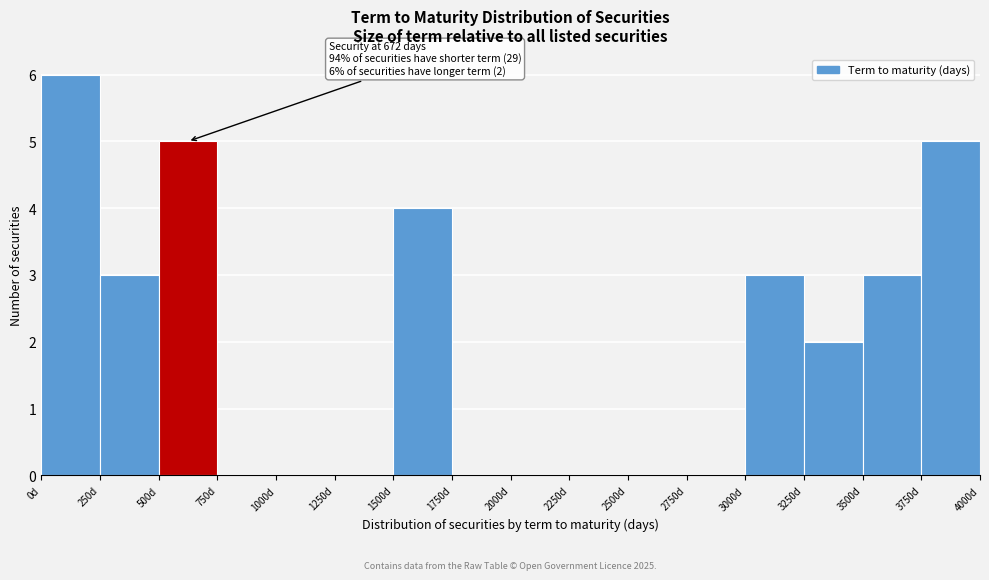

Over which range of the x-axis is the bar tallest?

0 to 250